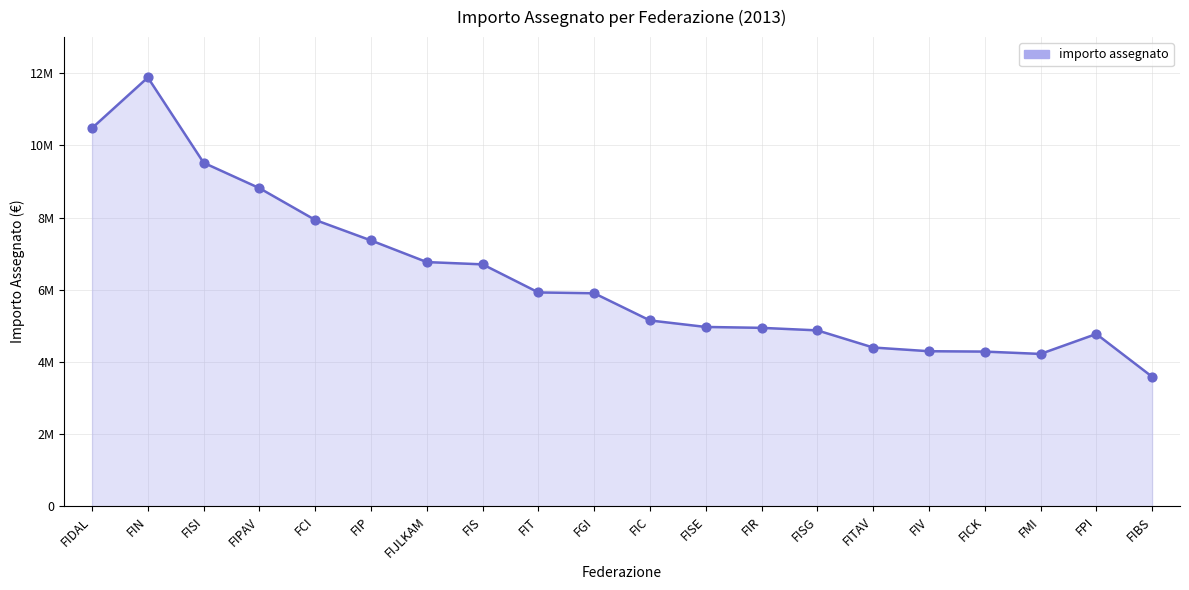

What is the change in value from FIPAV to FIS?

-2111449.3